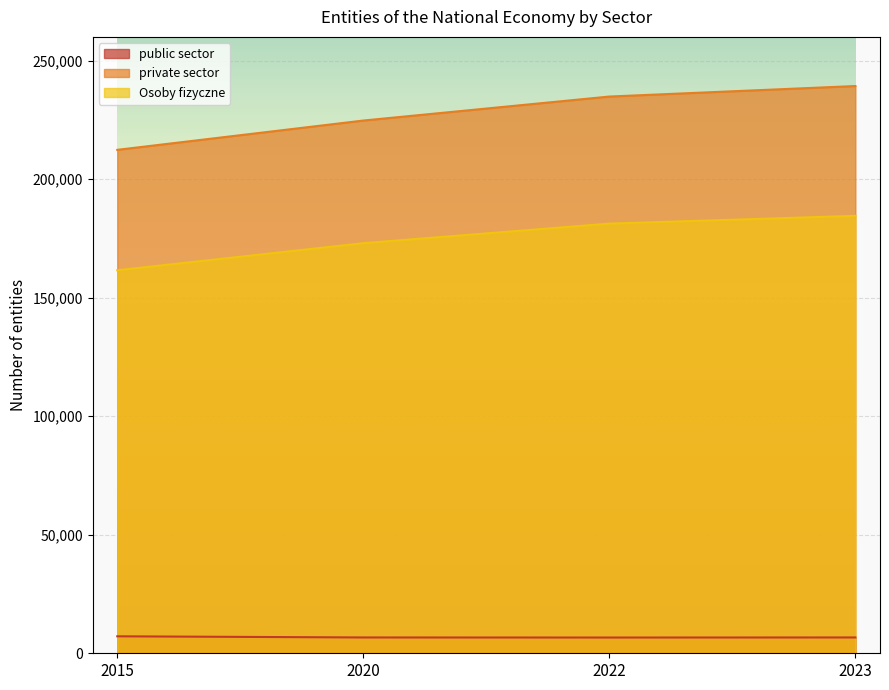

What is the difference between the private sector values at 2022 and 2015?

22479